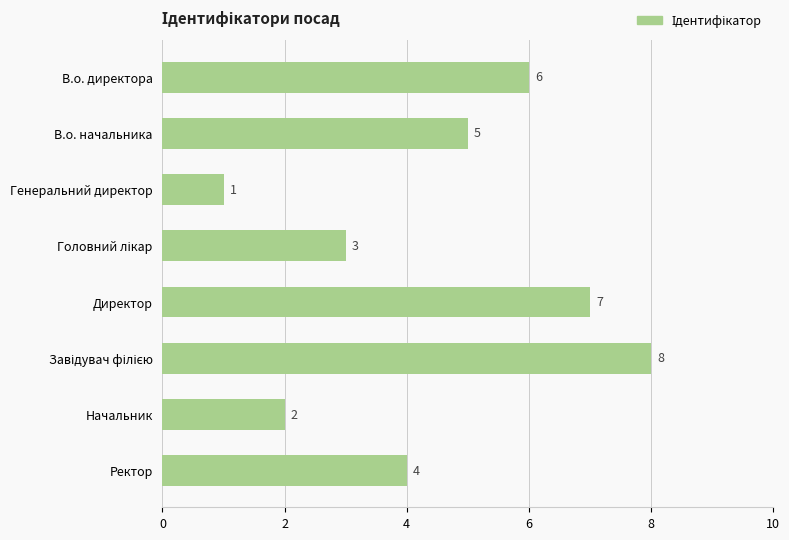

Is it true that the value at Директор is 2?

False